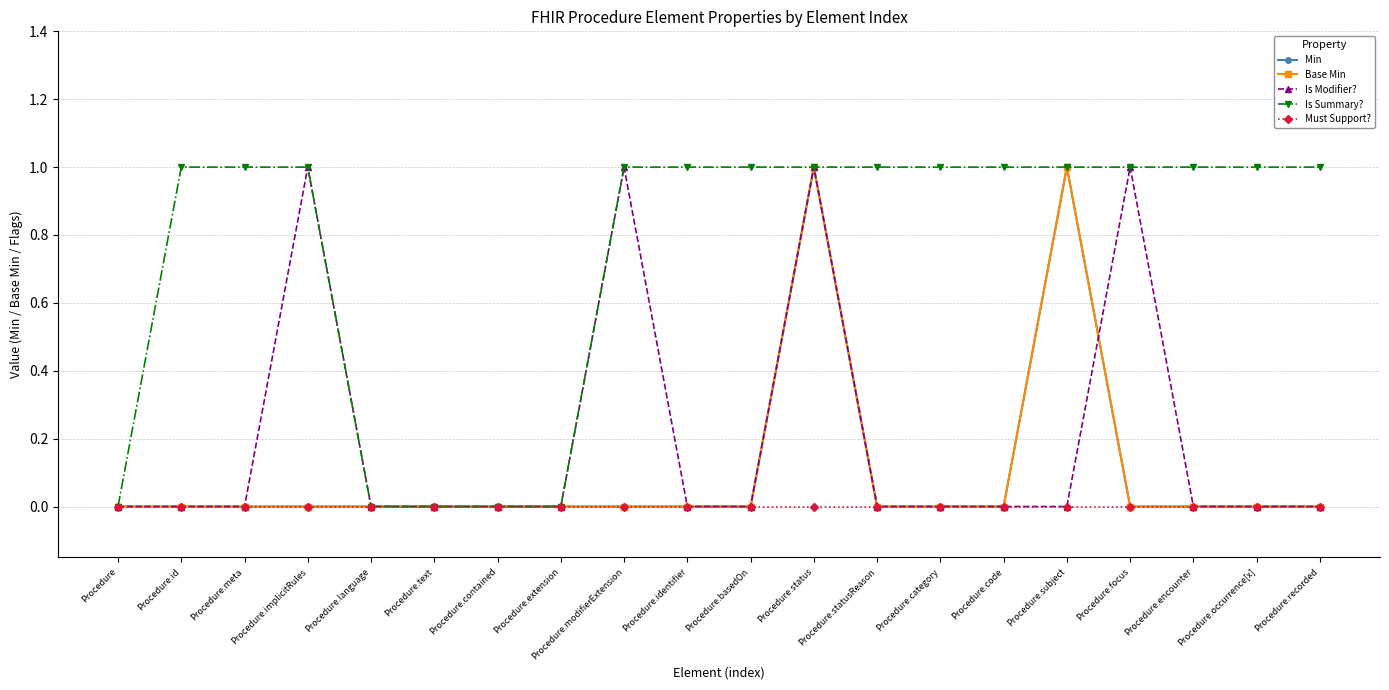

What is the difference between the second highest and second lowest values in the Base Min series?

1